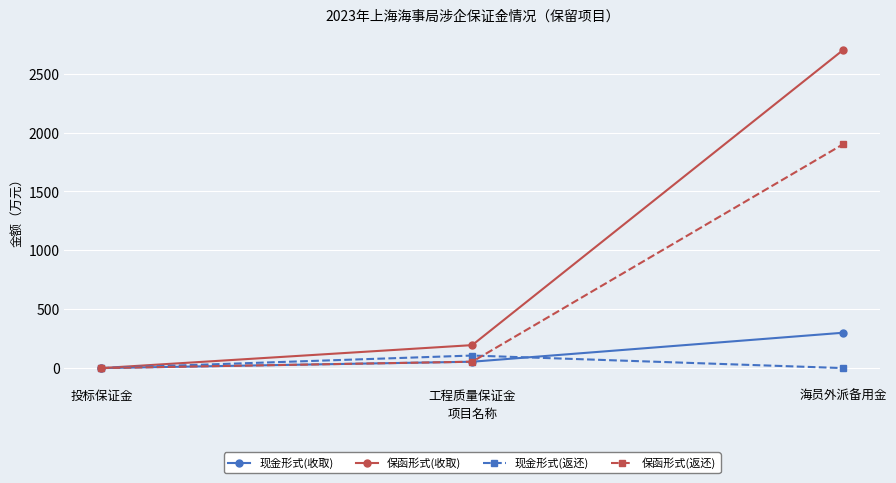

How many data points in 保函形式(返还) are above 54?

2